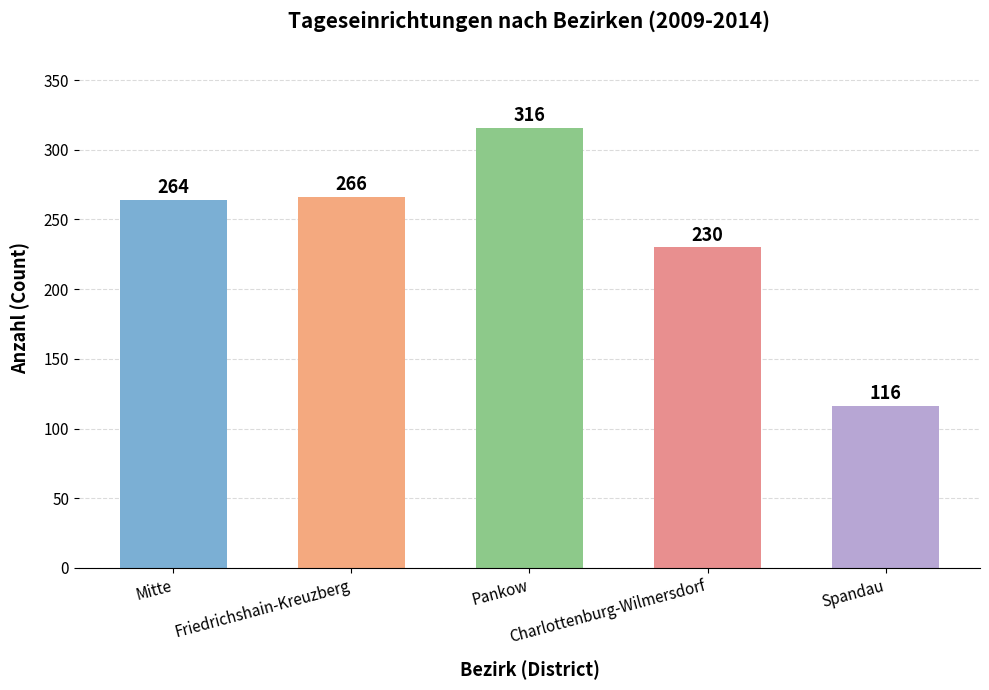

The value at Pankow is 316. True or false?

True